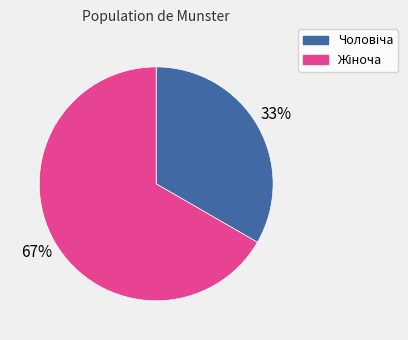

Is there any slice that represents more than half of the pie?

Yes